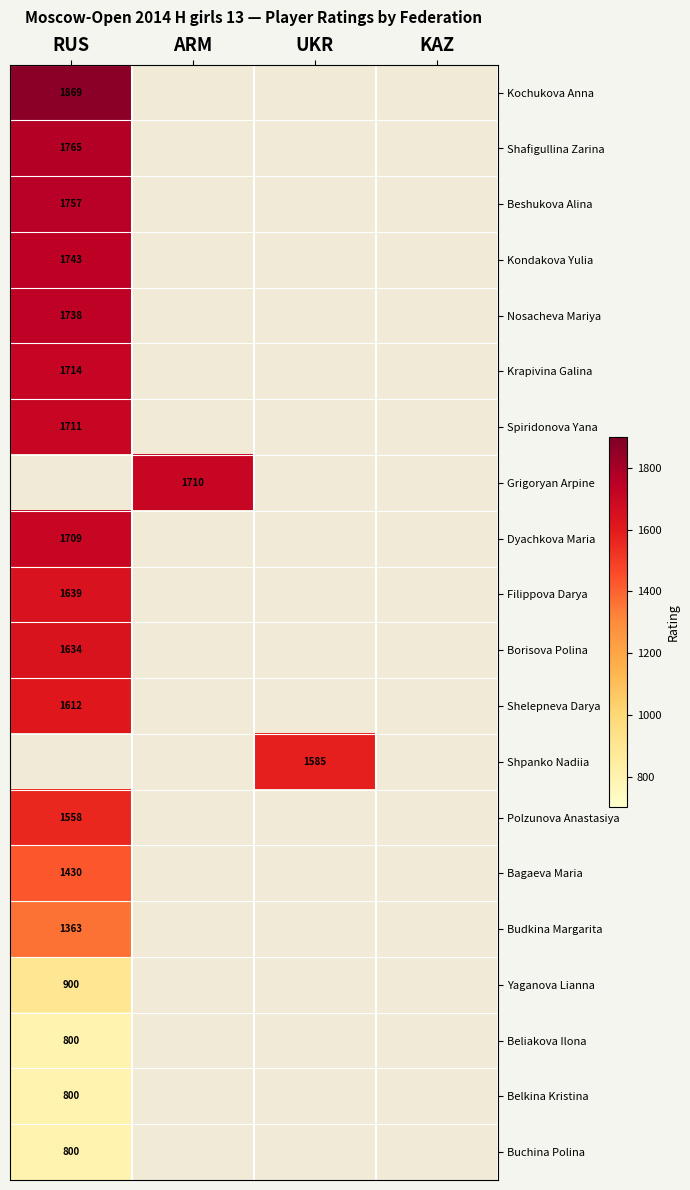

Which category has the lowest value across all series?

RUS